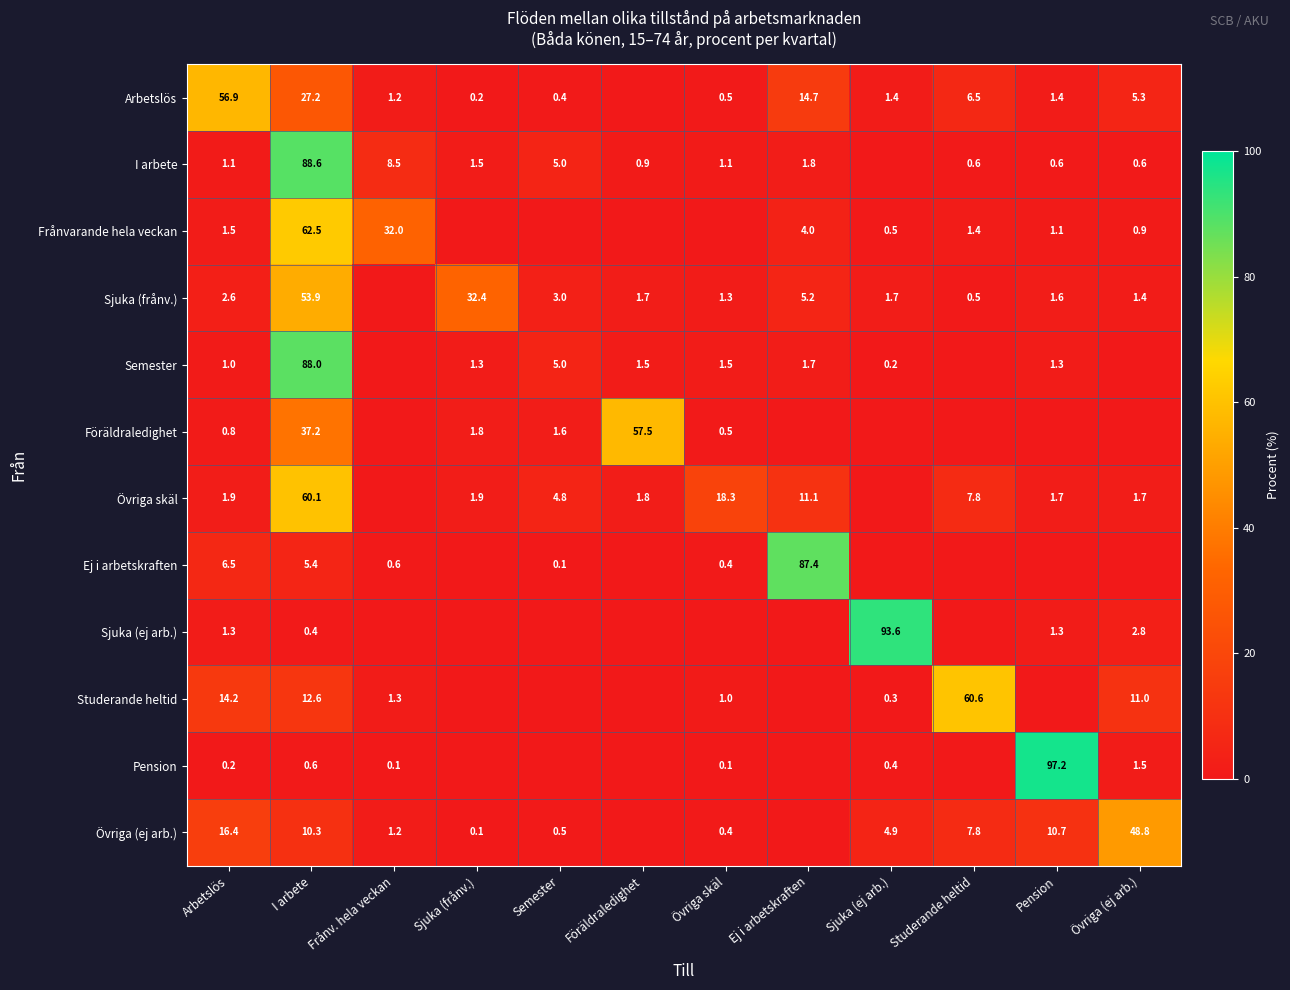

Is it true that Frånvarande hela veckan equals 62.5 at I arbete?

True